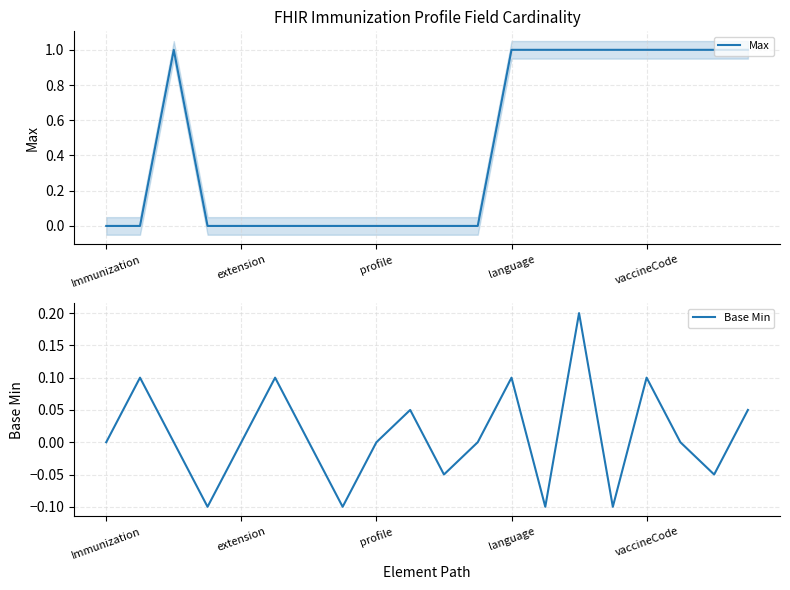

What is the spread (max minus min) of values at 14?

0.8